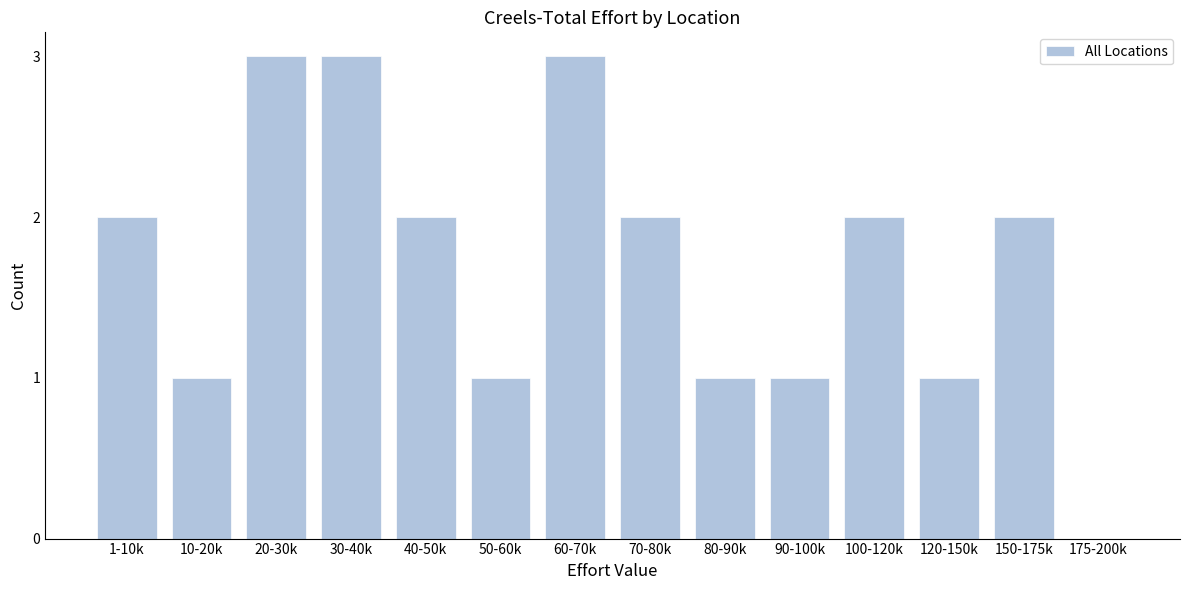

Reading left to right, extract all data points from this chart.

1-10k=2	10-20k=1	20-30k=3	30-40k=3	40-50k=2	50-60k=1	60-70k=3	70-80k=2	80-90k=1	90-100k=1	100-120k=2	120-150k=1	150-175k=2	175-200k=0